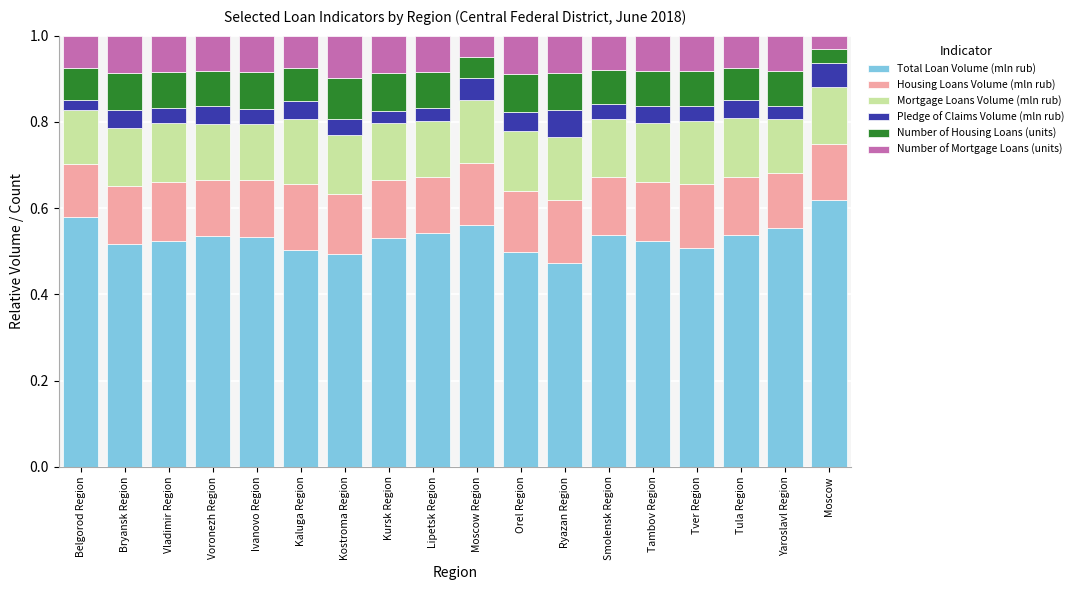

What is the total value across all series at Vladimir Region?

1.0